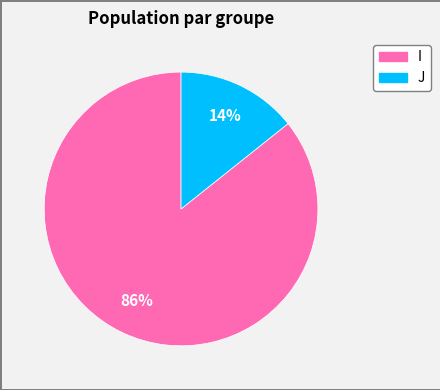

To the nearest percent, what percentage of the pie is I?

86%